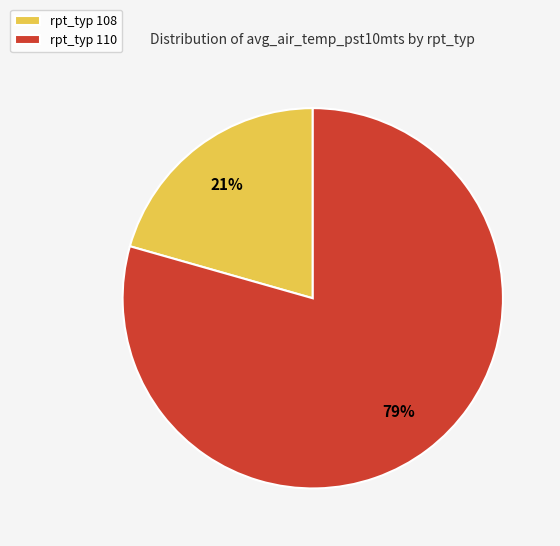

What percentage is the rpt_typ 108 slice, to the nearest percent?

21%